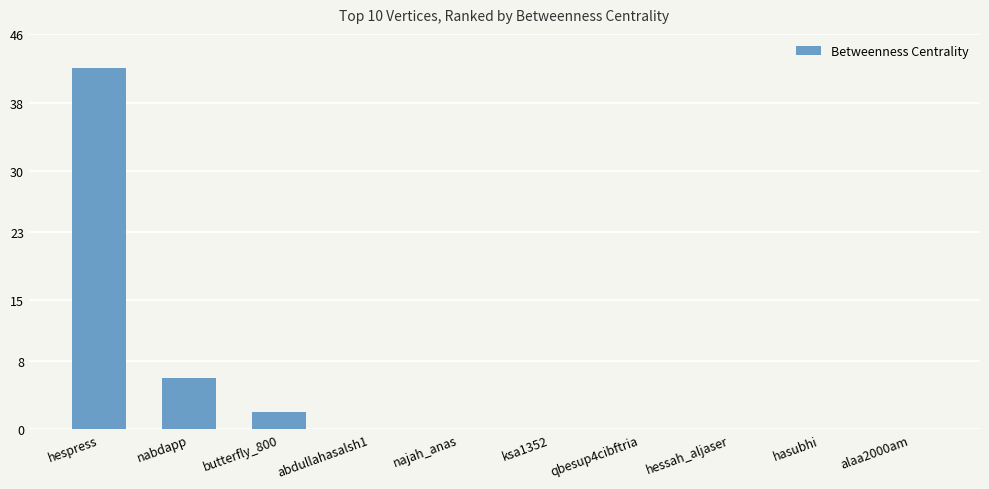

Is it true that the value at ksa1352 is 26?

False